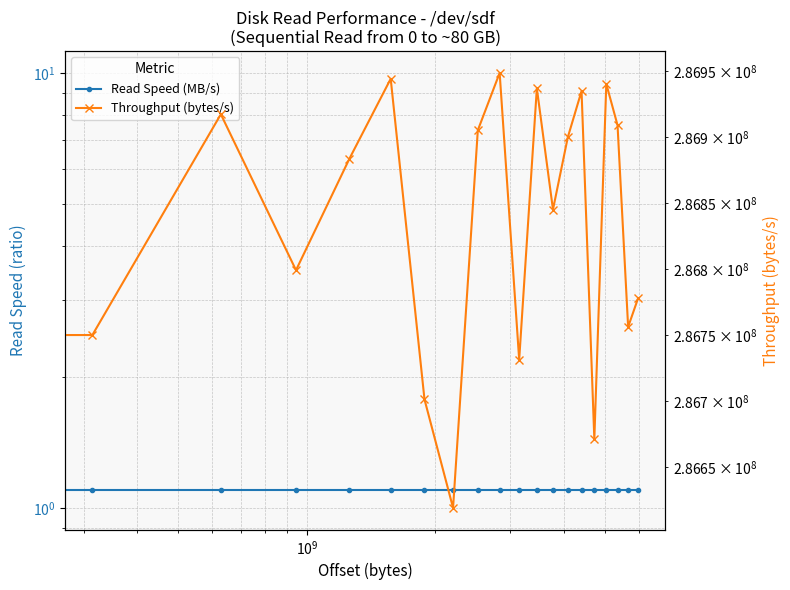

What is the difference between the highest and lowest values at $\mathdefault{10^{9}}$?

286917442.8